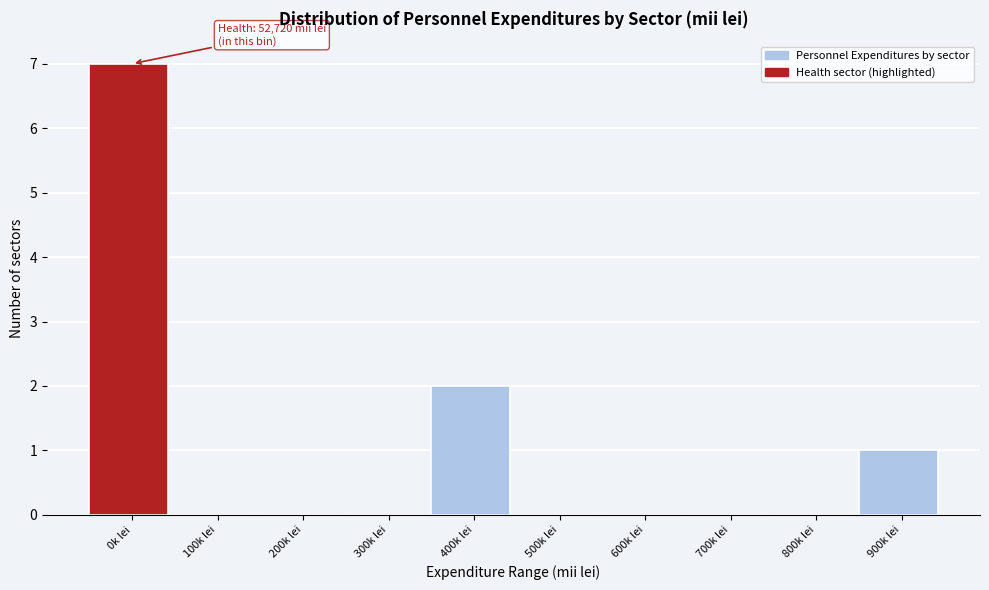

Reading right to left, what are all the values shown in this chart?

900k lei=1	800k lei=0	700k lei=0	600k lei=0	500k lei=0	400k lei=2	300k lei=0	200k lei=0	100k lei=0	0k lei=7